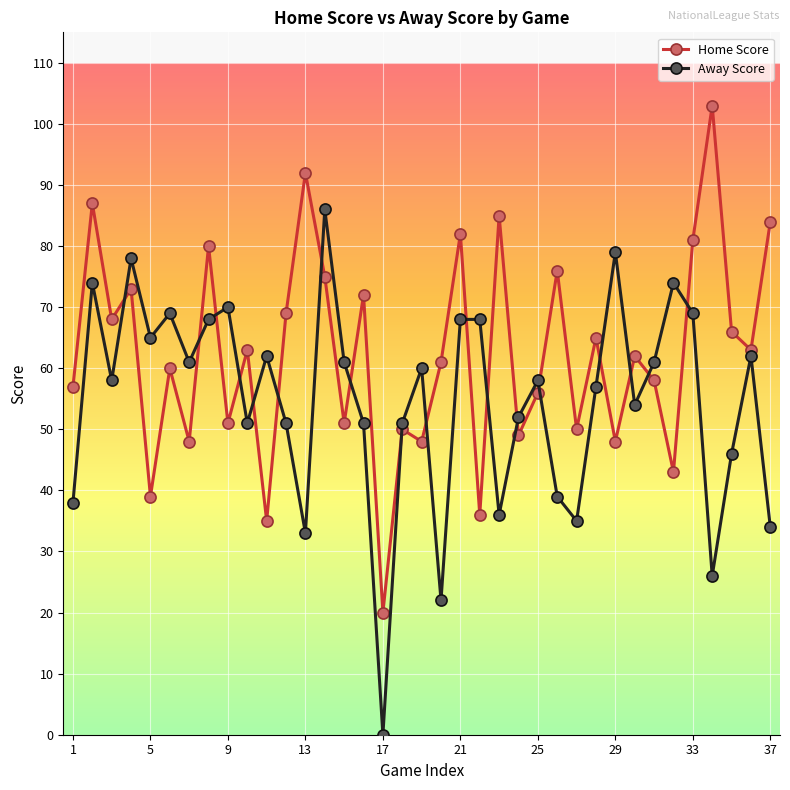

What is the greatest value displayed?

103